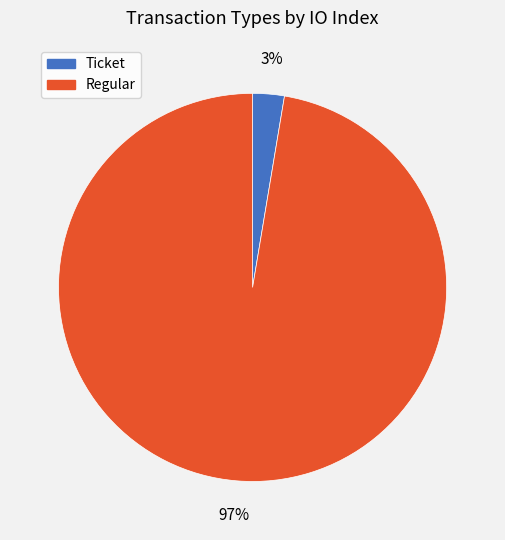

The Regular slice represents 97% of the pie. True or false?

True